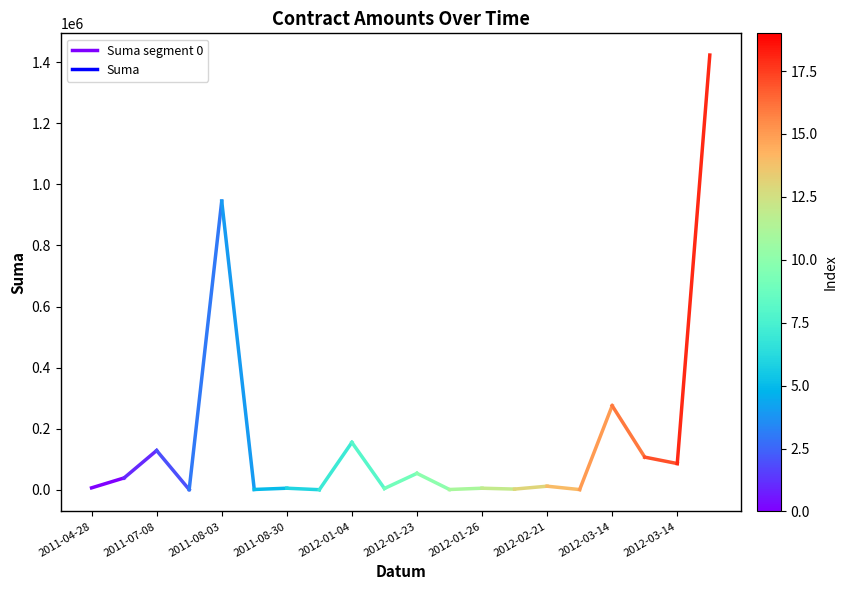

At which label is the value closest to 22819?

2011-04-28